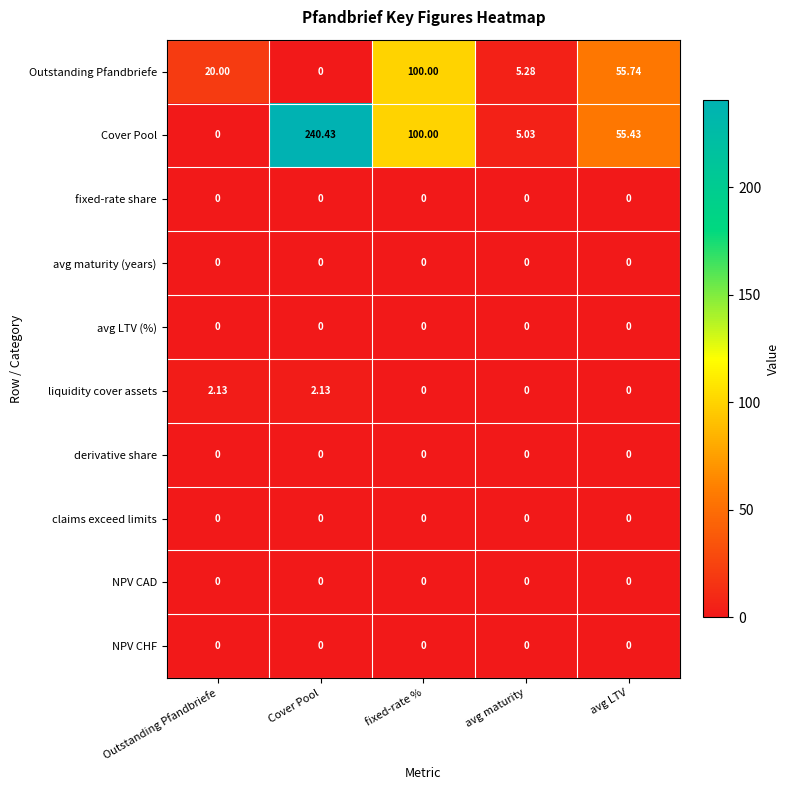

At which category is the sum across all series the highest?

Cover Pool